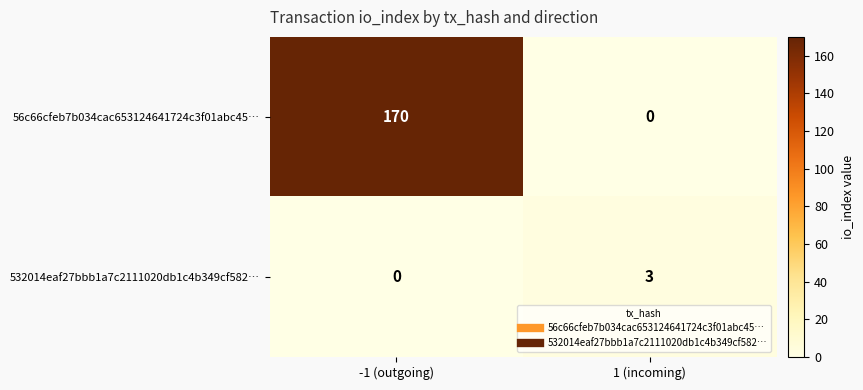

Where is 532014eaf27bbb1a7c2111020db1c4b349cf582… nearest to the value 1?

-1 (outgoing)